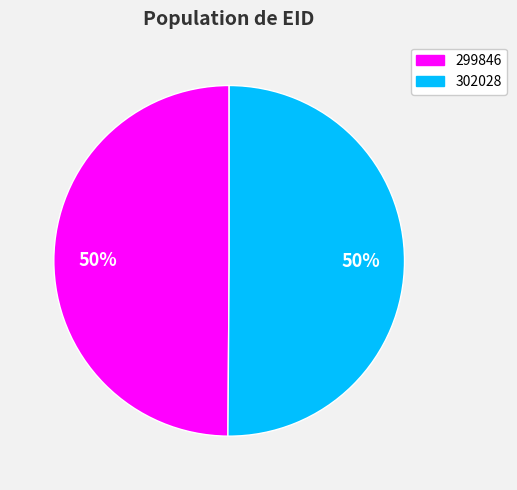

To the nearest percent, what is the average slice percentage?

50%